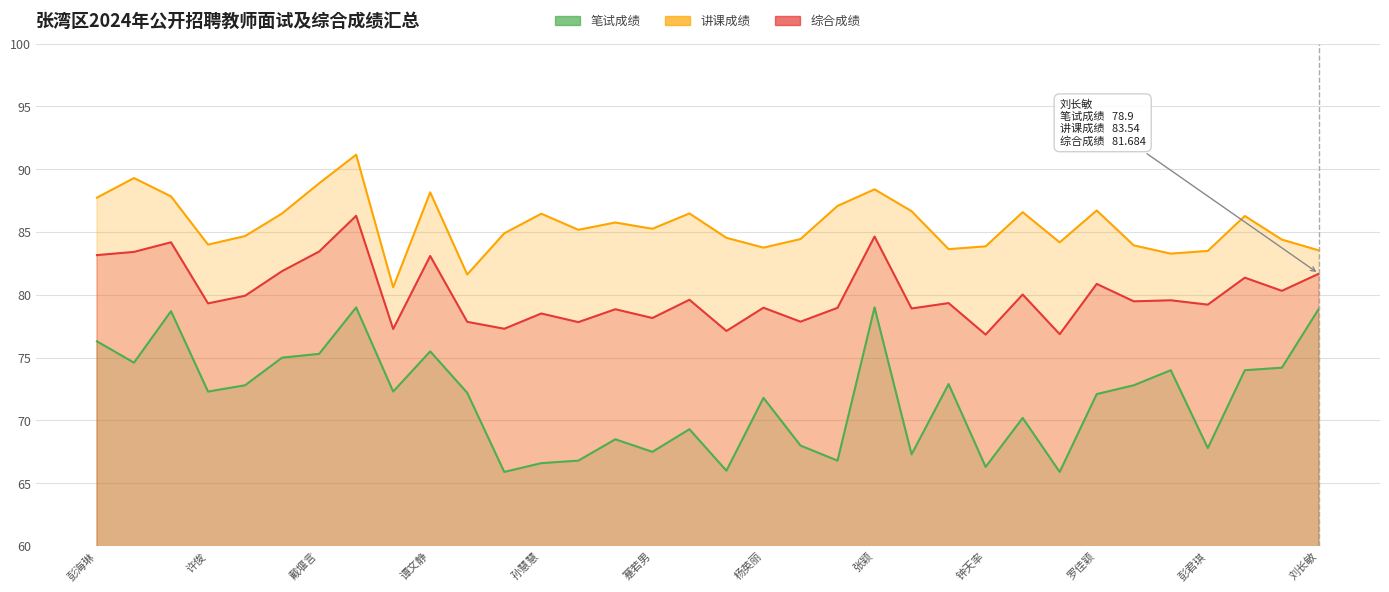

At how many categories does at least one series exceed 68?

34